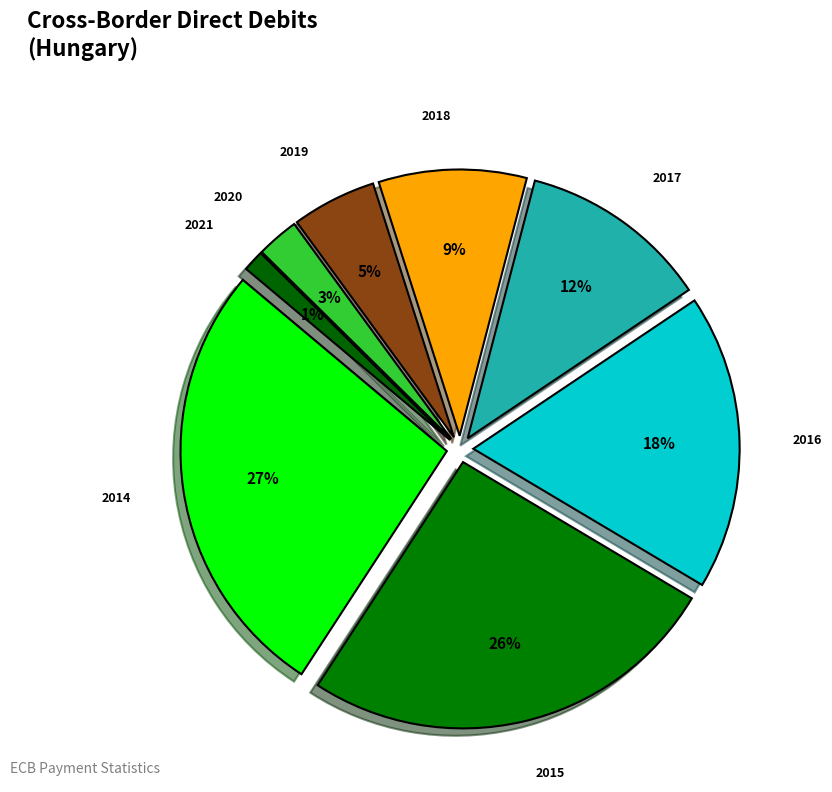

Is it true that 2019 is 1% of the pie?

False